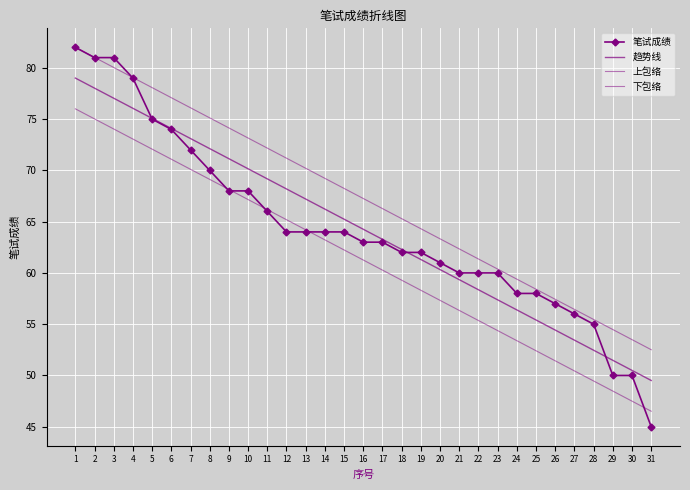

Which category has the highest value across all series?

1